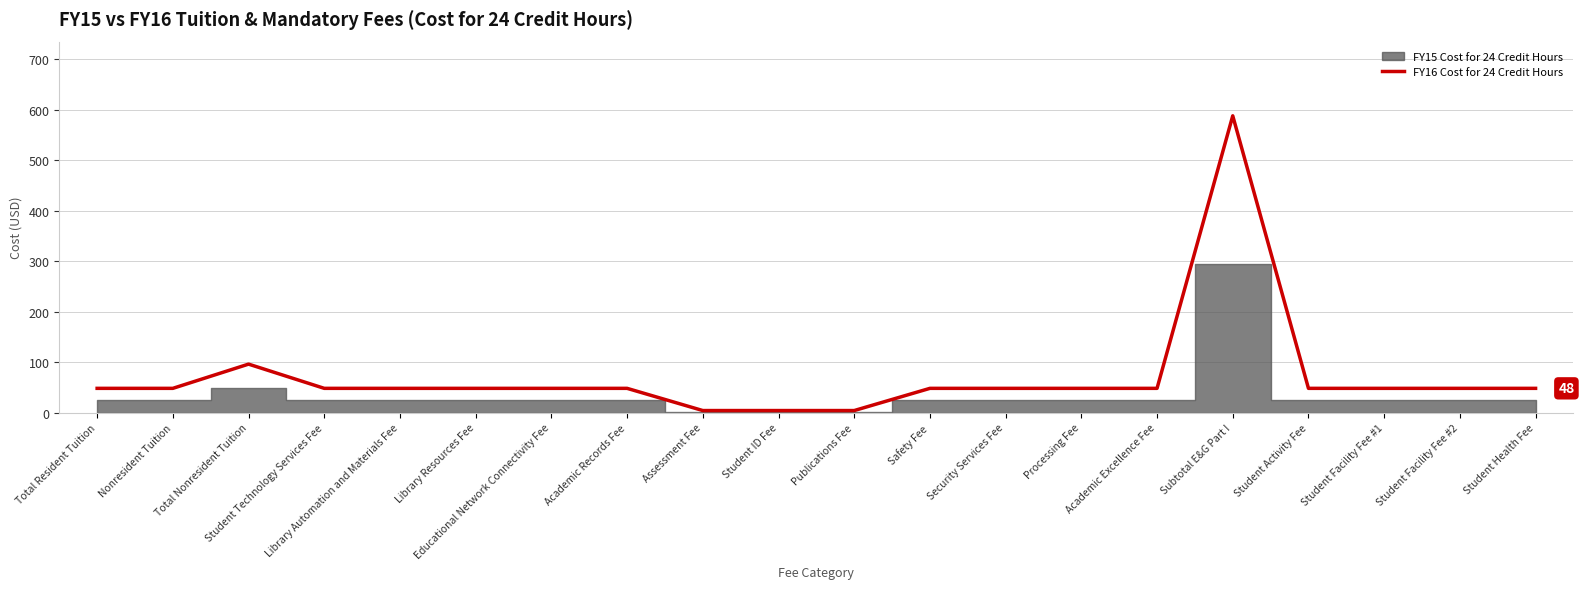

How many points are higher than both their immediate neighbors (excluding endpoints)?

2